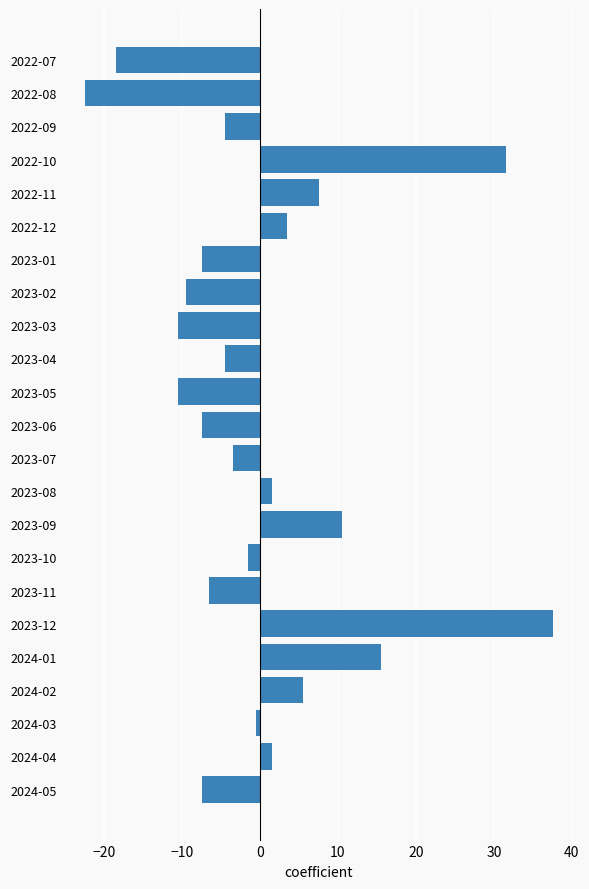

What is the change in value from 2022-09 to 2023-11?

-2.0